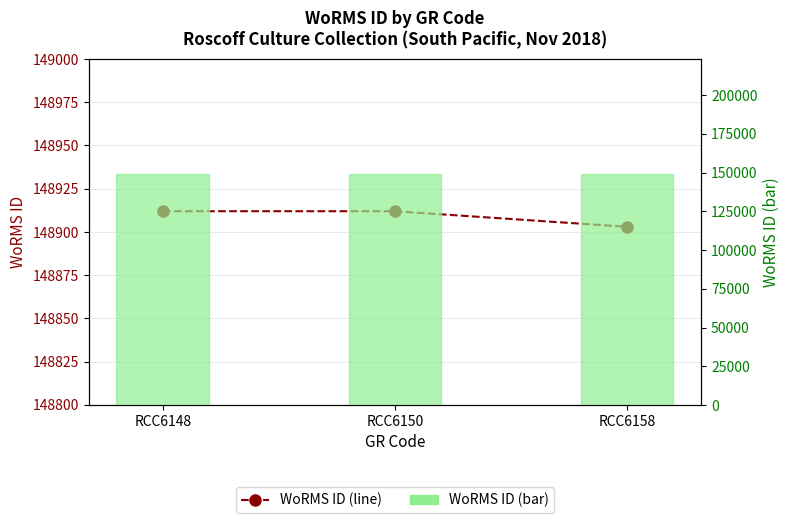

What is the difference between the maximum and minimum values in the WoRMS ID (bar) series?

9